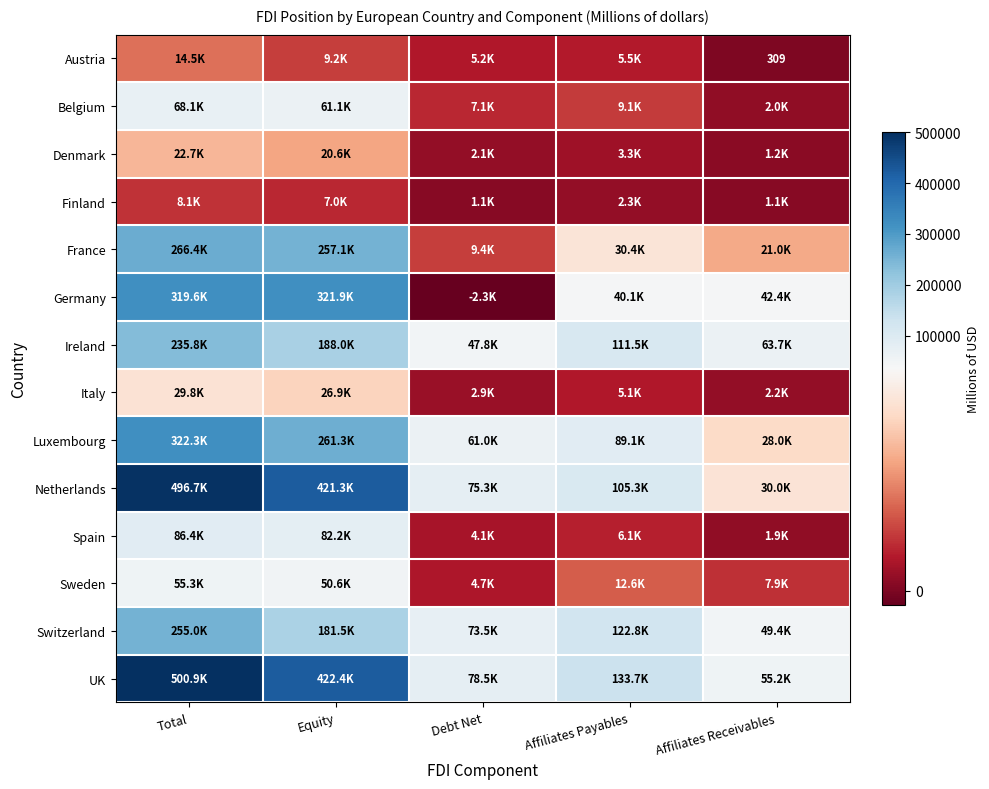

What is the minimum value shown in the chart?

-2321